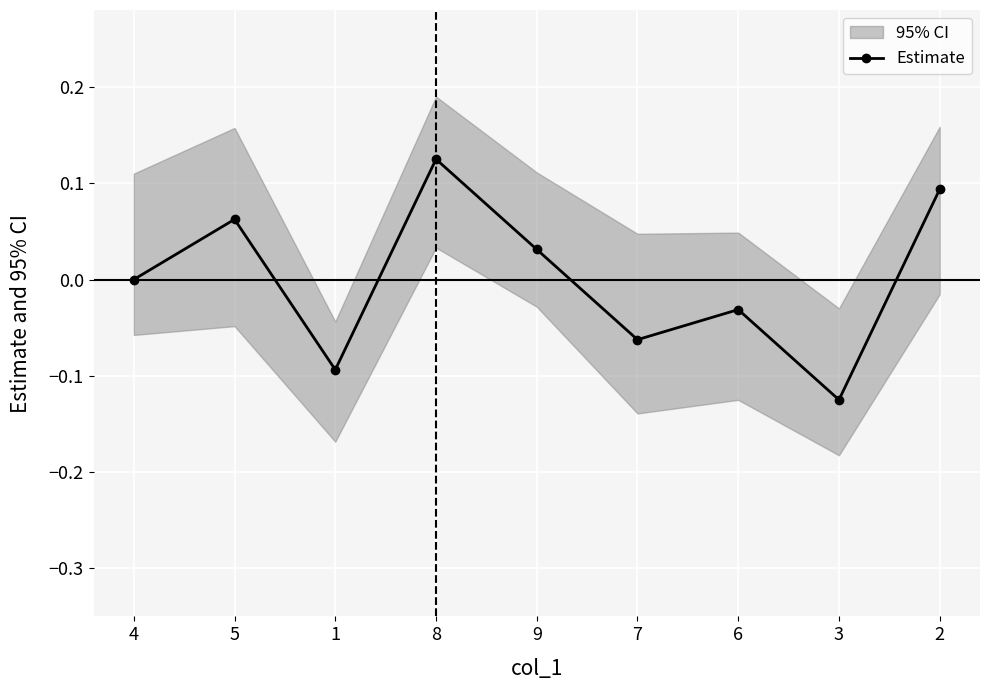

What is the difference between the second highest and minimum values?

0.2